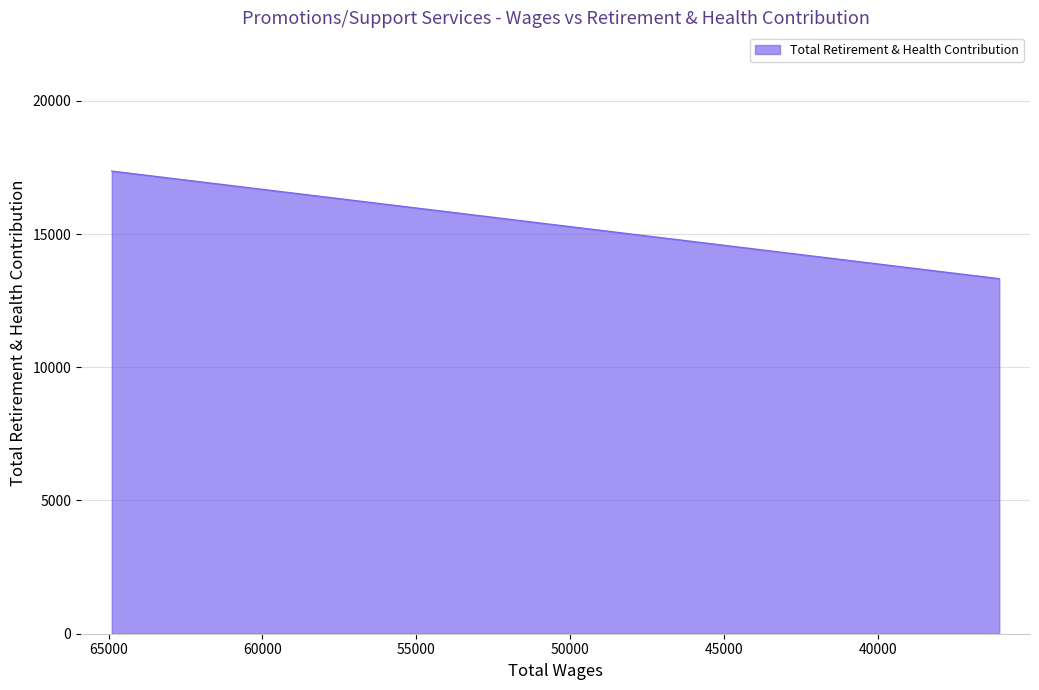

Reading left to right, extract all data points from this chart.

64896.0=17362	44939.0=14568	36060.0=13324